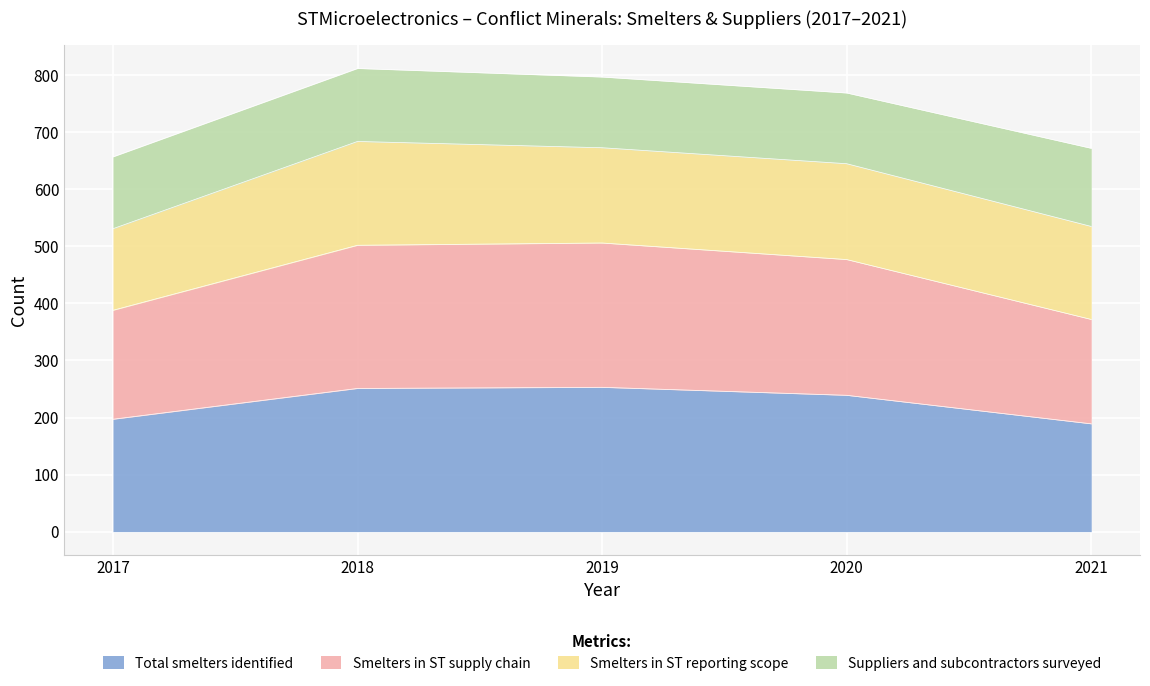

What is the maximum value for Total smelters identified?

253